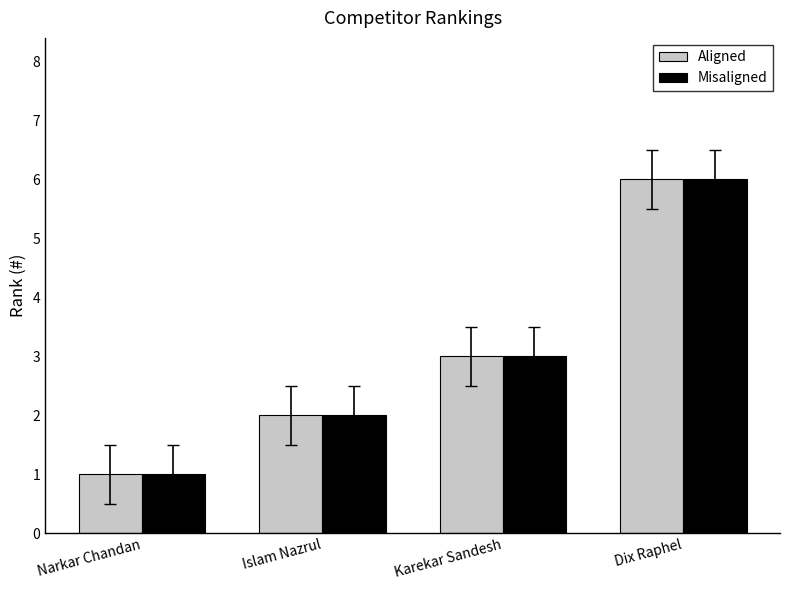

Reading right to left, what are all the values shown in this chart?

Aligned: Dix Raphel=6	Karekar Sandesh=3	Islam Nazrul=2	Narkar Chandan=1
Misaligned: Dix Raphel=6	Karekar Sandesh=3	Islam Nazrul=2	Narkar Chandan=1